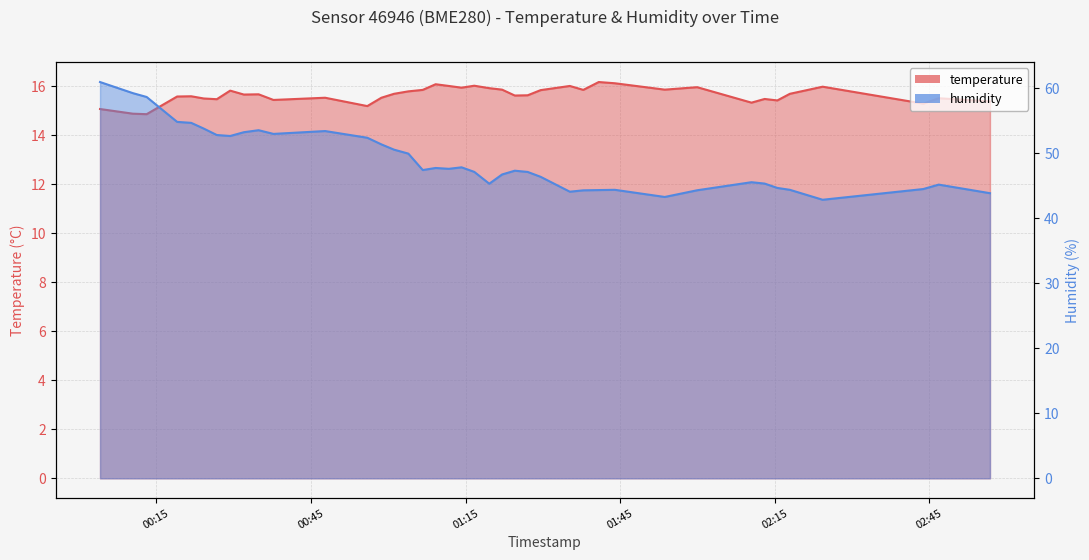

Reading left to right, what are all the values shown in this chart?

temperature: 15.1	14.9	14.8	15.6	15.6	15.5	15.4	15.8	15.6	15.7	15.4	15.5	15.2	15.5	15.7	15.8	15.8	16.1	16.0	15.9	16.0	15.9	15.8	15.6	15.6	15.8	16.0	15.8	16.1	16.1	15.8	15.9	15.3	15.5	15.4	15.7	16.0	15.3	15.5	15.4
humidity: 61.0	59.2	58.7	54.8	54.7	53.8	52.8	52.7	53.2	53.5	53.0	53.4	52.4	51.4	50.6	50.0	47.4	47.7	47.6	47.8	47.1	45.3	46.7	47.3	47.1	46.4	44.1	44.3	44.3	44.4	43.3	44.3	45.5	45.3	44.7	44.4	42.9	44.5	45.2	43.9